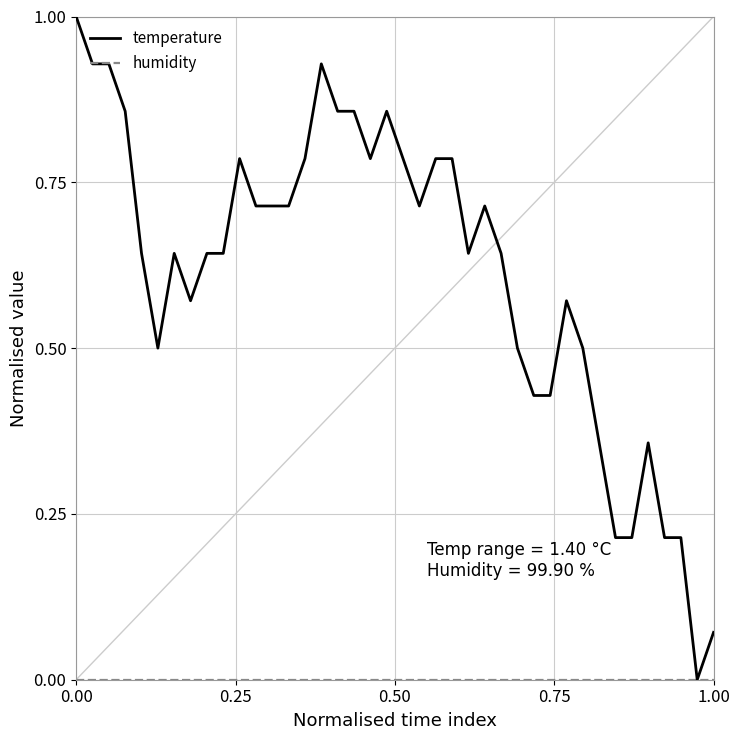

What is the highest value of the temperature series?

1.0